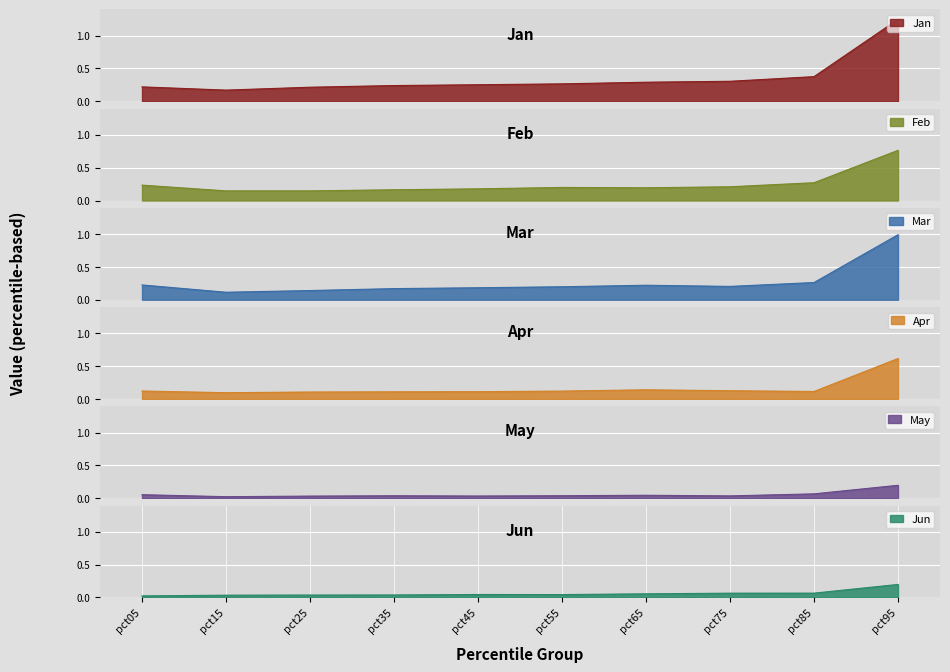

True or false: Feb and Jun cross at least once.

False